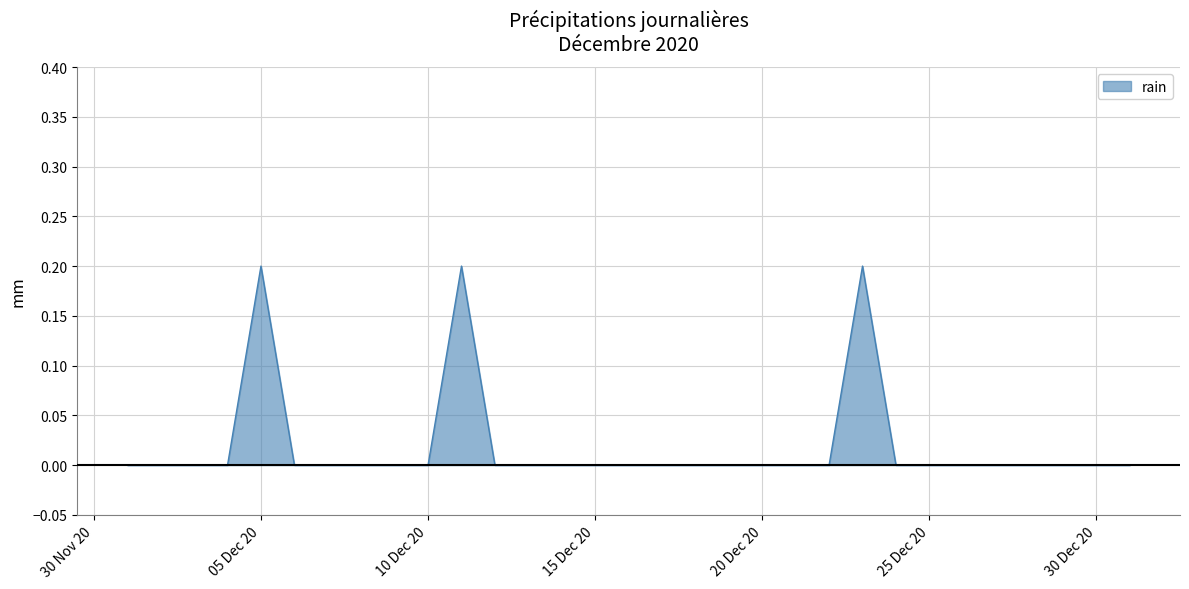

Is this an area chart (filled region under the line)?

Yes